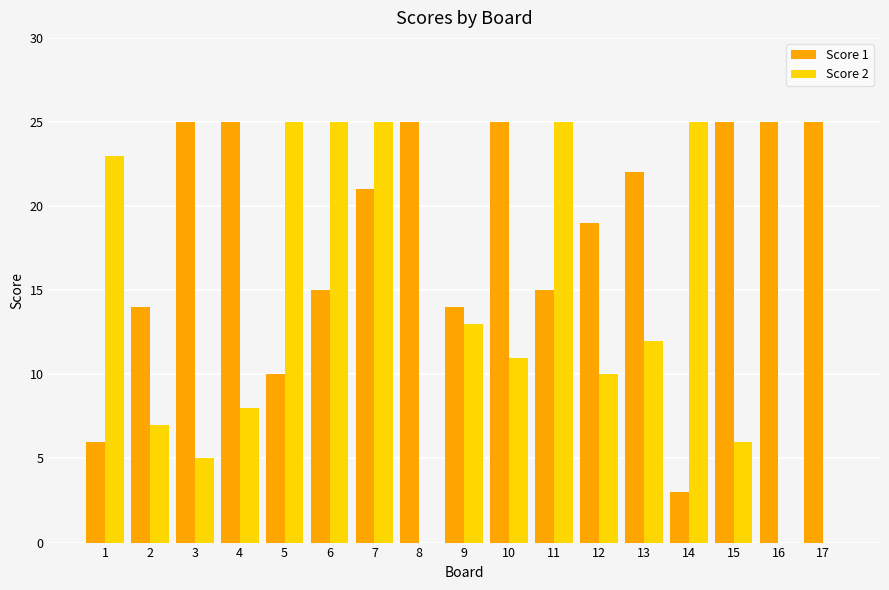

What is the total value across all series at 2?

21